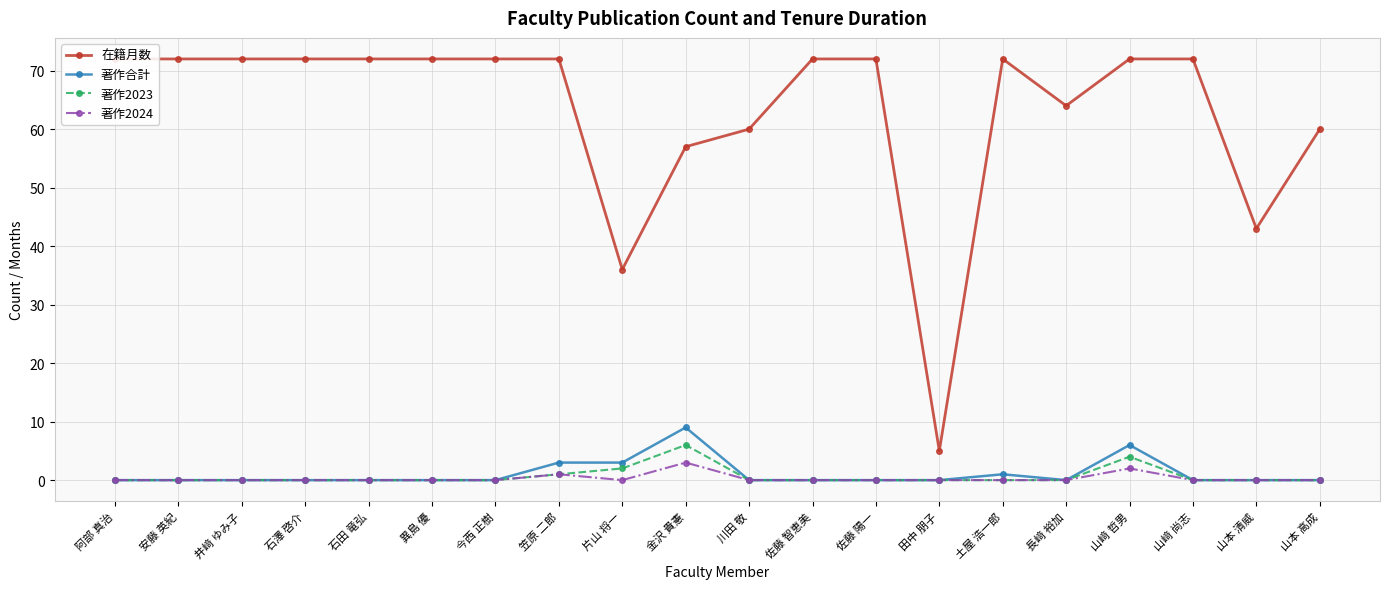

True or false: 在籍月数 has a value of 72 at 石田 竜弘.

True